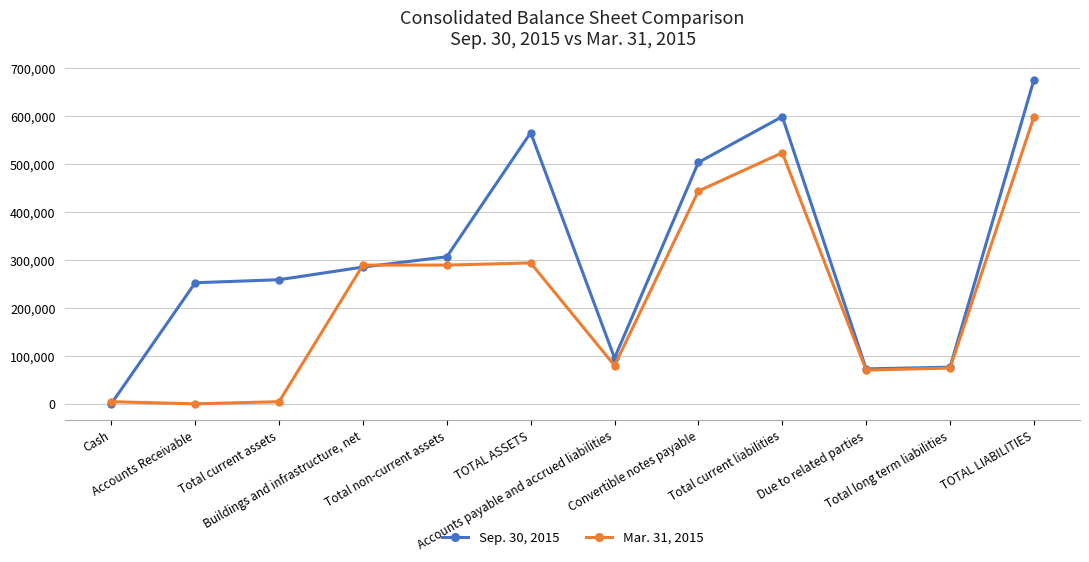

At which label is Sep. 30, 2015 closest to 337846?

Total non-current assets